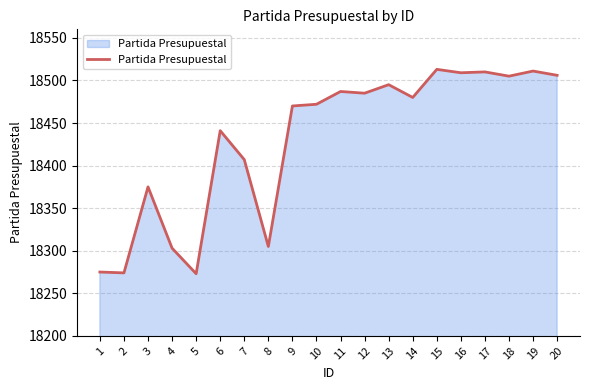

The chart shows a value of 25306 at 13. True or false?

False